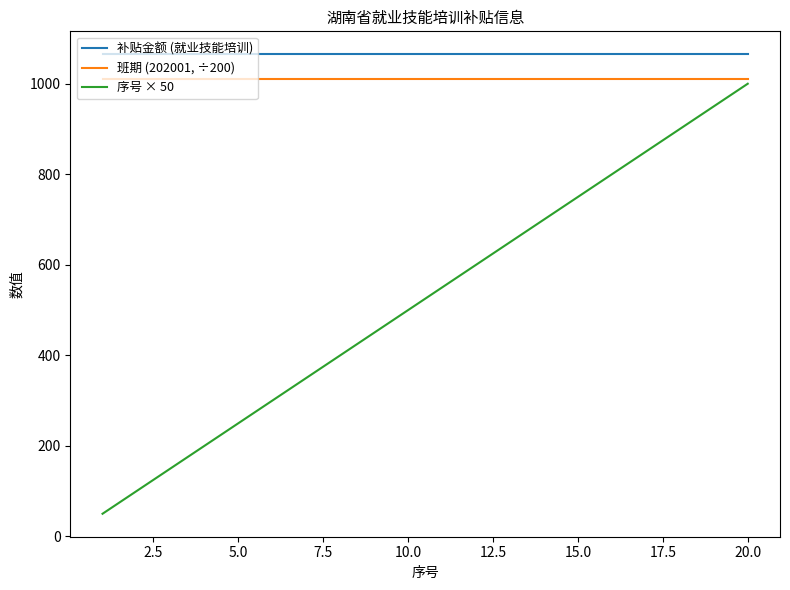

List the series in order of their peak value, lowest first.

序号 × 50, 班期 (202001, ÷200), 补贴金额 (就业技能培训)